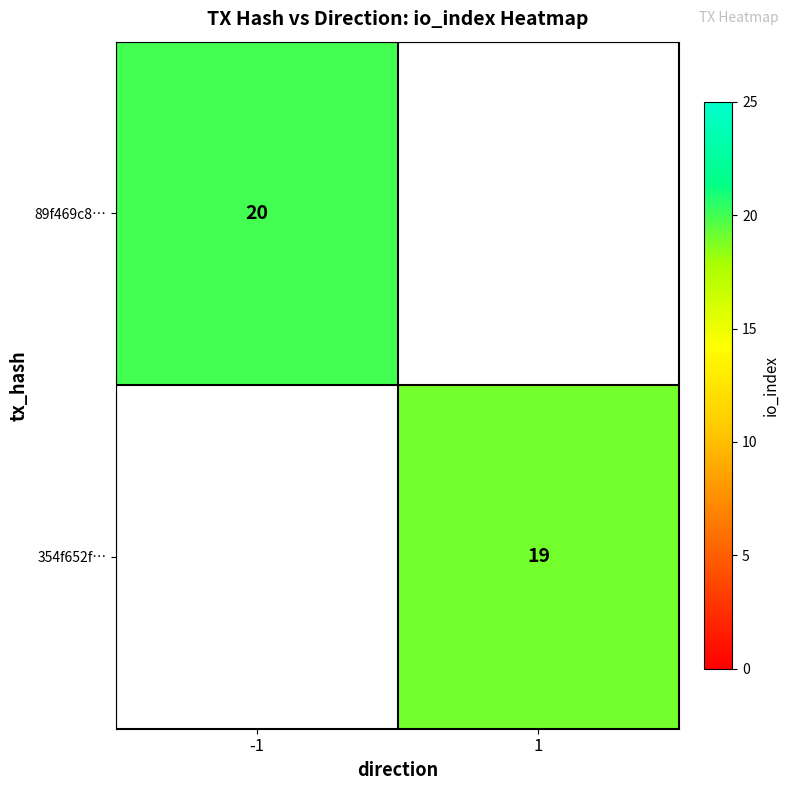

Is it true that 89f469c8… equals 26 at -1?

False